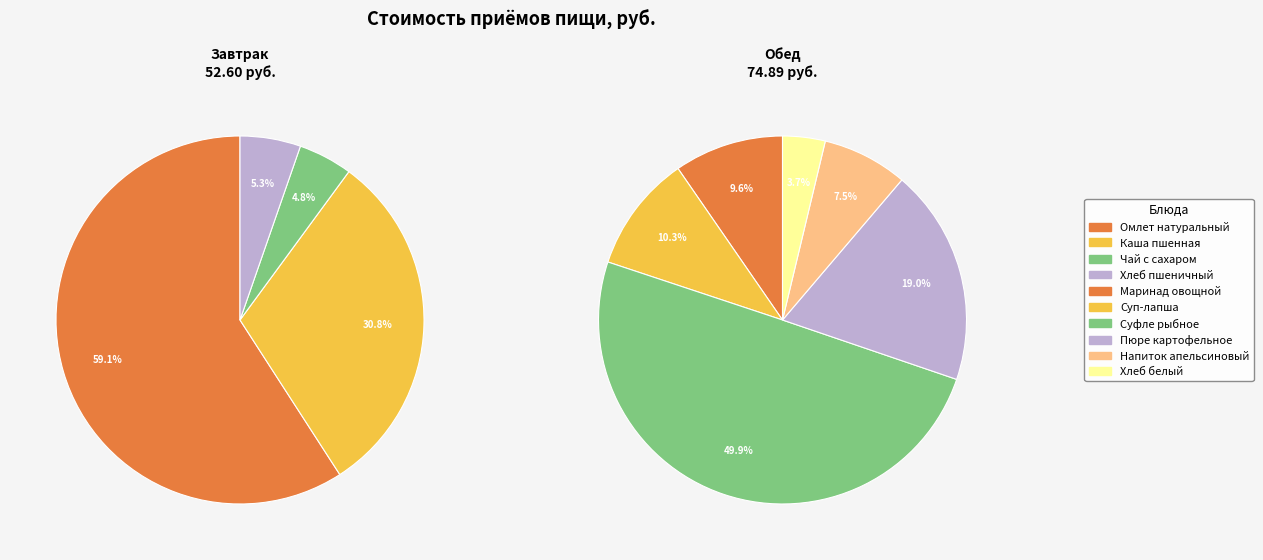

Between Завтрак and Обед, which is larger?

Обед